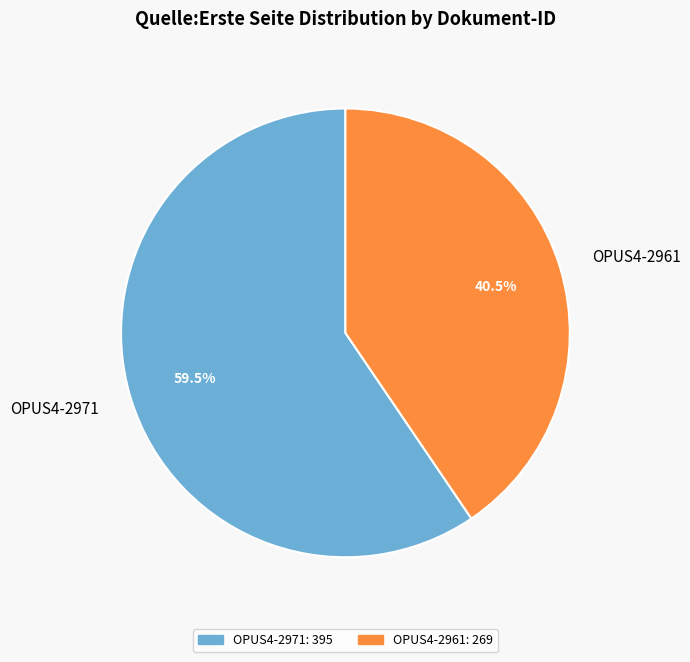

Approximately how many times larger is the value at OPUS4-2961 compared to OPUS4-2971?

0.7